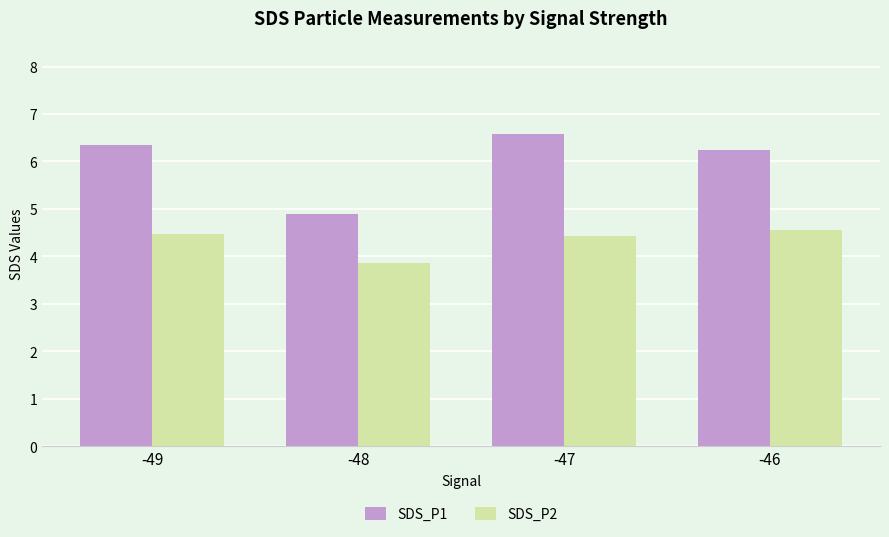

Is it true that SDS_P1 equals 2.2 at -48?

False